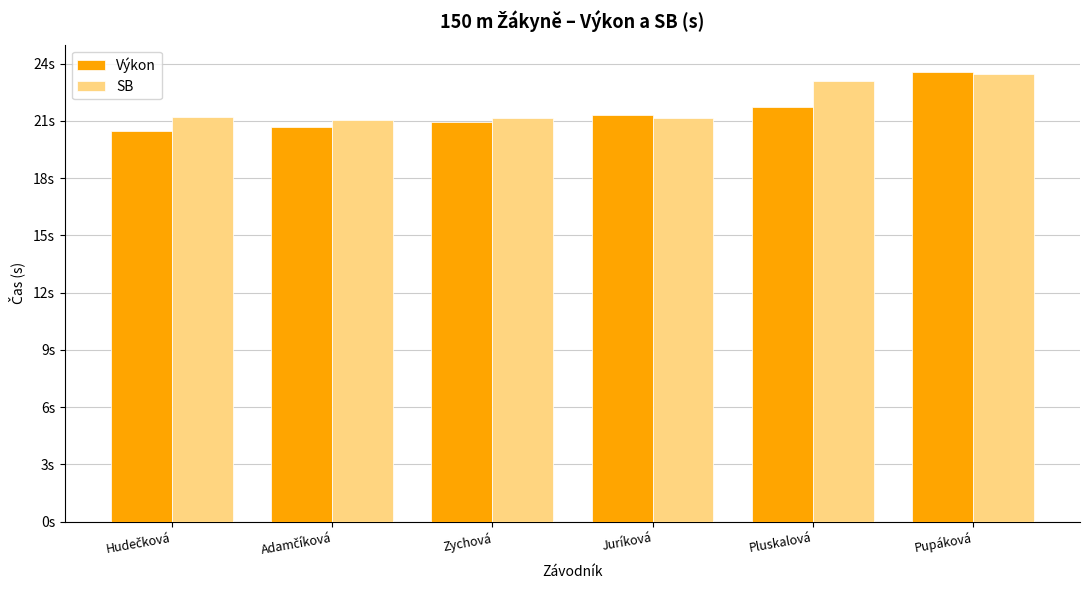

What are all the series names shown in the legend?

Výkon, SB